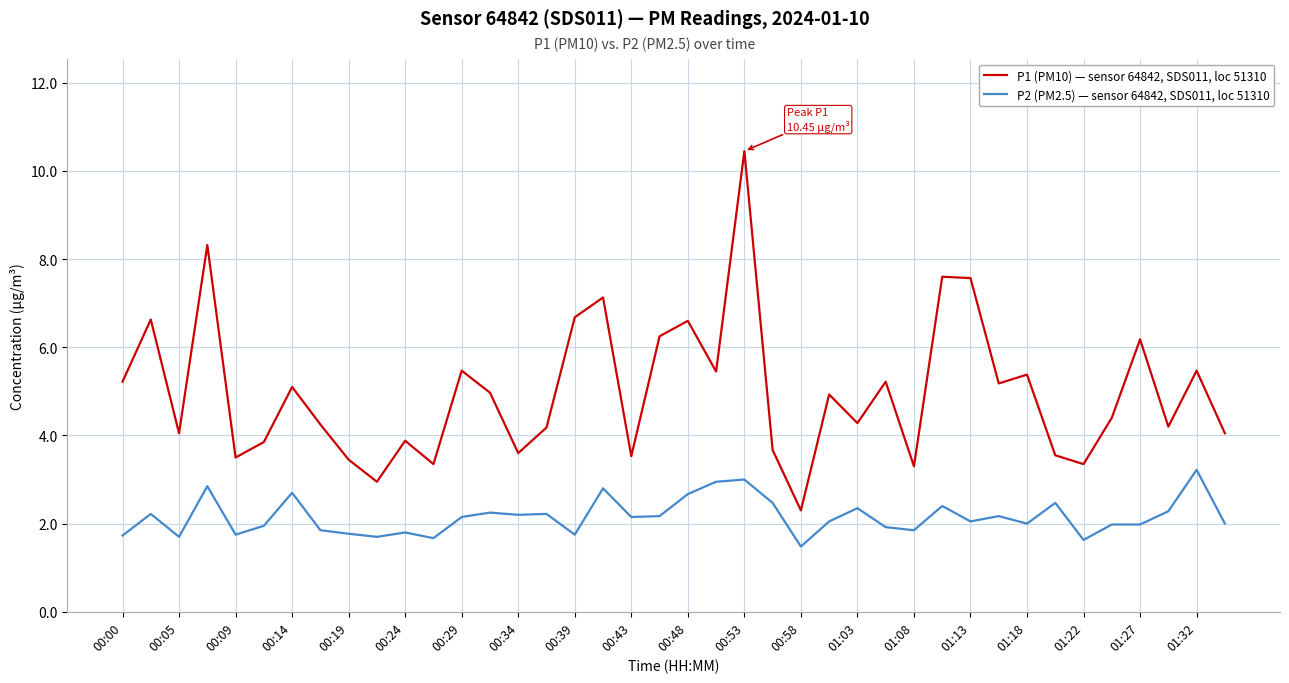

List the series in order of their overall mean, highest first.

P1 (PM10) — sensor 64842, SDS011, loc 51310, P2 (PM2.5) — sensor 64842, SDS011, loc 51310